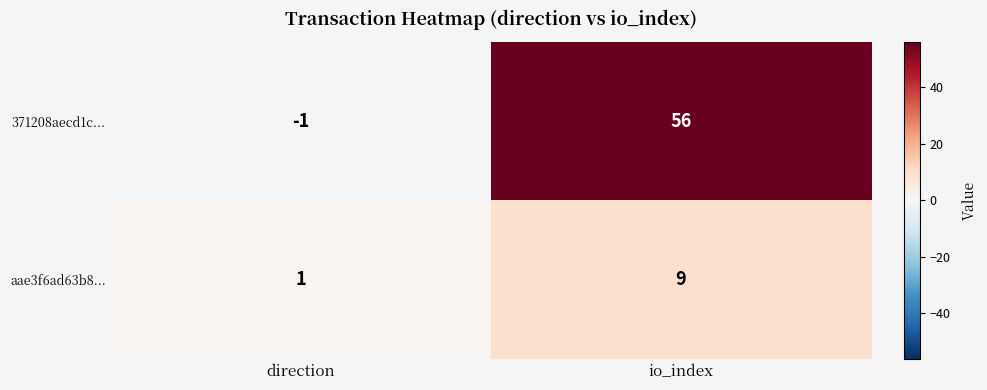

Rank the series by their maximum value, from lowest to highest.

aae3f6ad63b8..., 371208aecd1c...